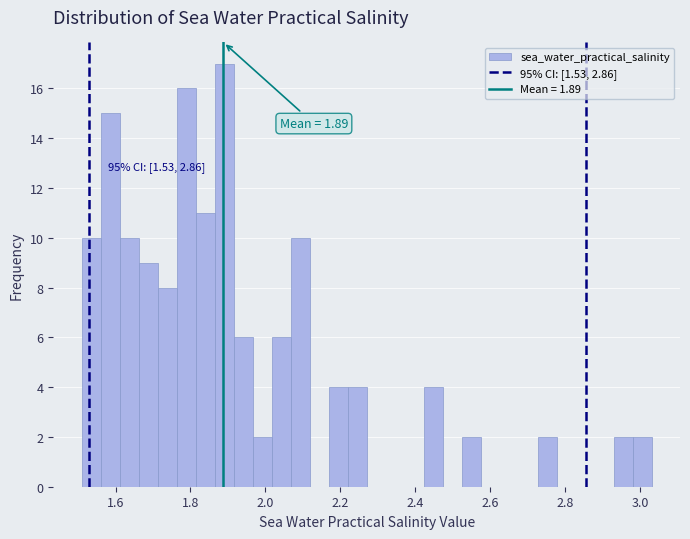

Read against the x-axis, roughly where is the centre of the tallest bar?

1.90